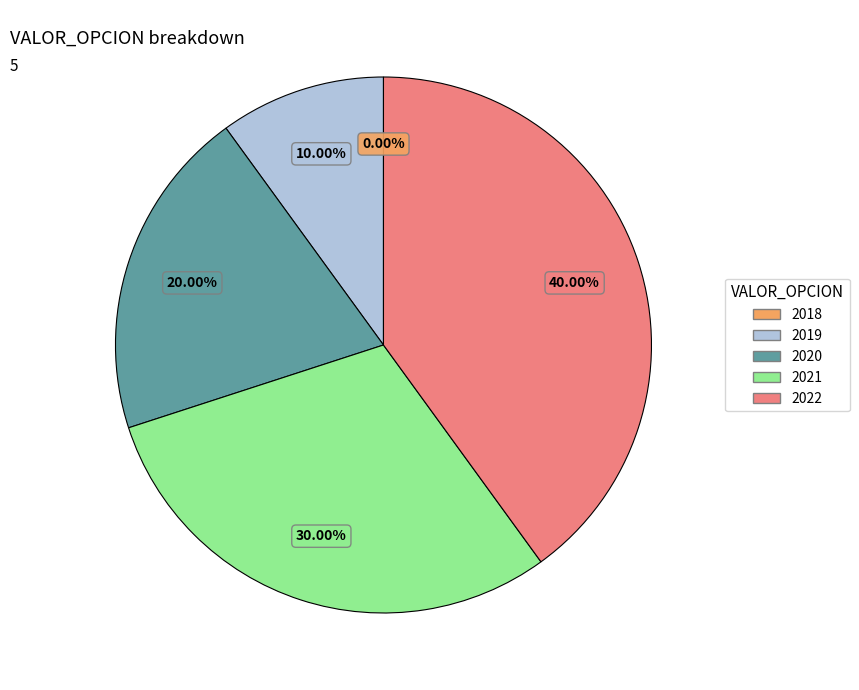

Rank the categories by value from lowest to highest.

2018, 2019, 2020, 2021, 2022